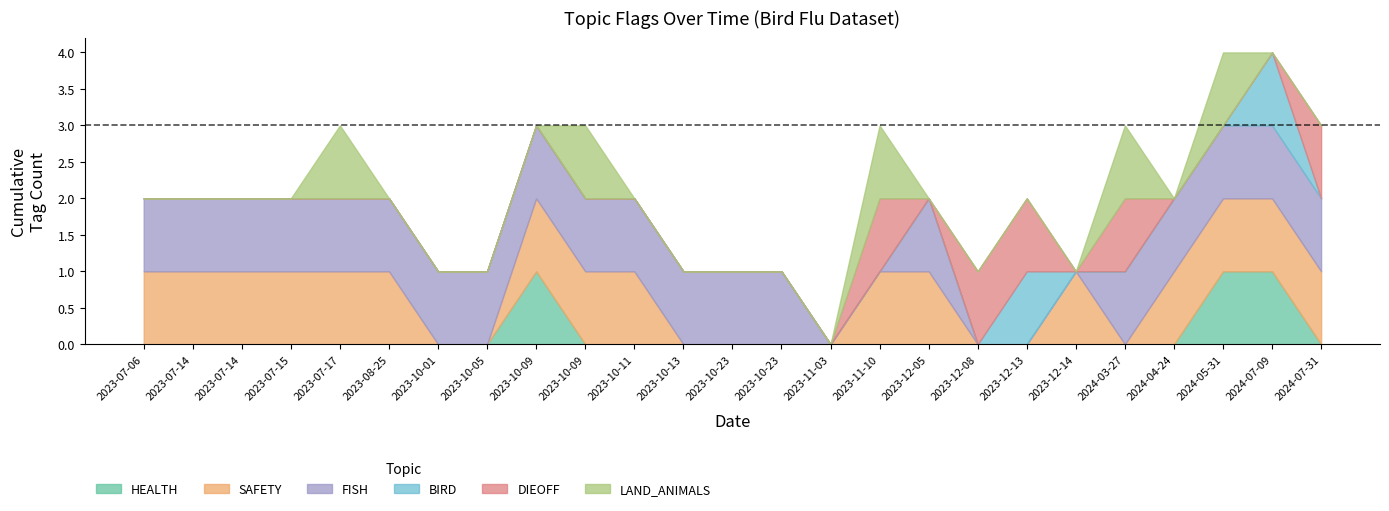

Rank the series by their maximum value, from highest to lowest.

HEALTH, SAFETY, FISH, BIRD, DIEOFF, LAND_ANIMALS